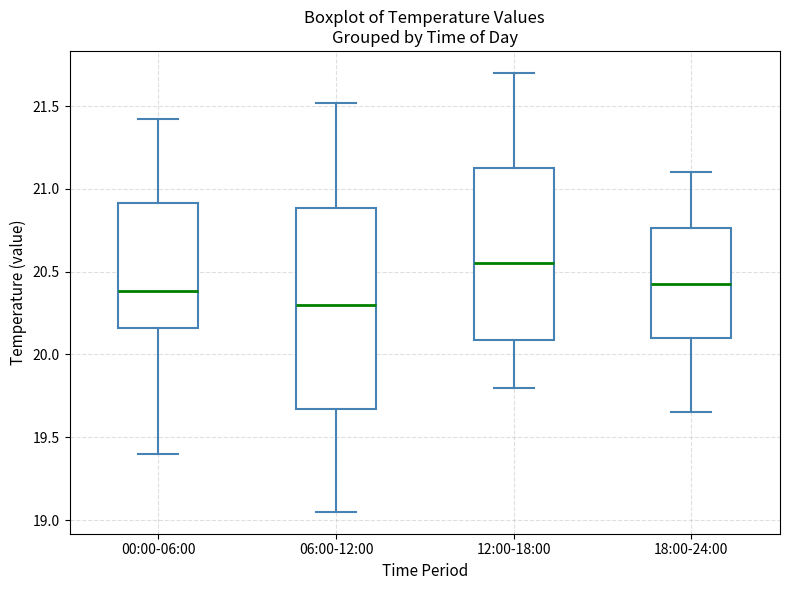

Which box has the highest median line?

12:00-18:00